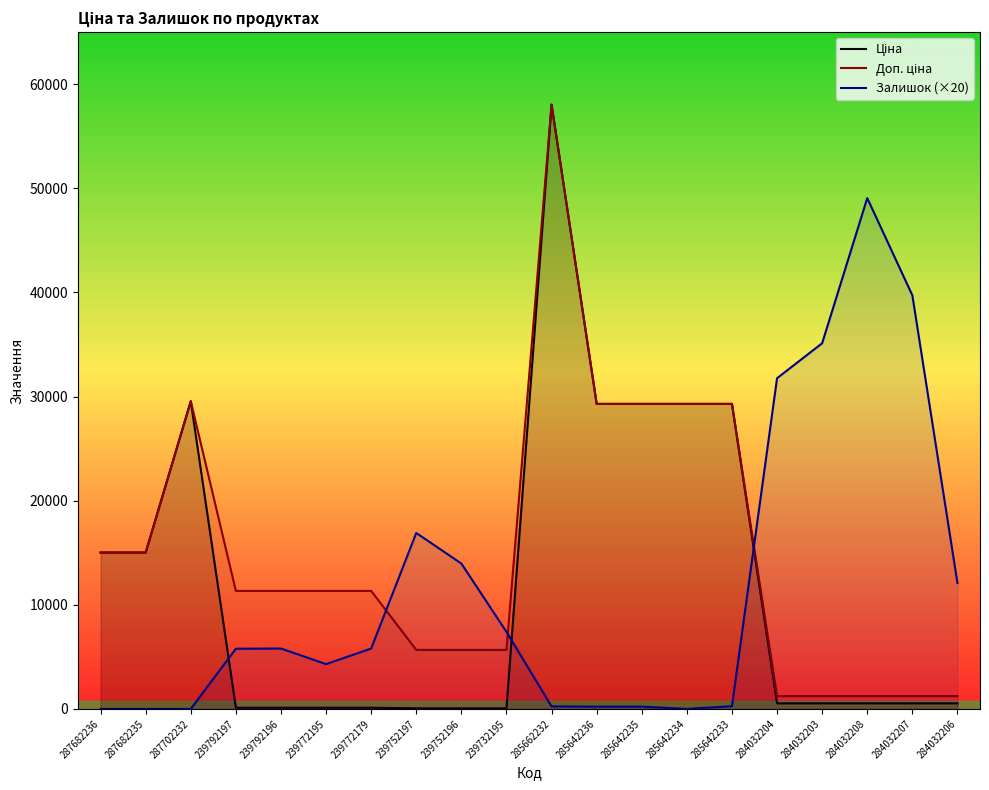

After their last crossing, which series has the higher values: Залишок (×20) or Ціна?

Залишок (×20)